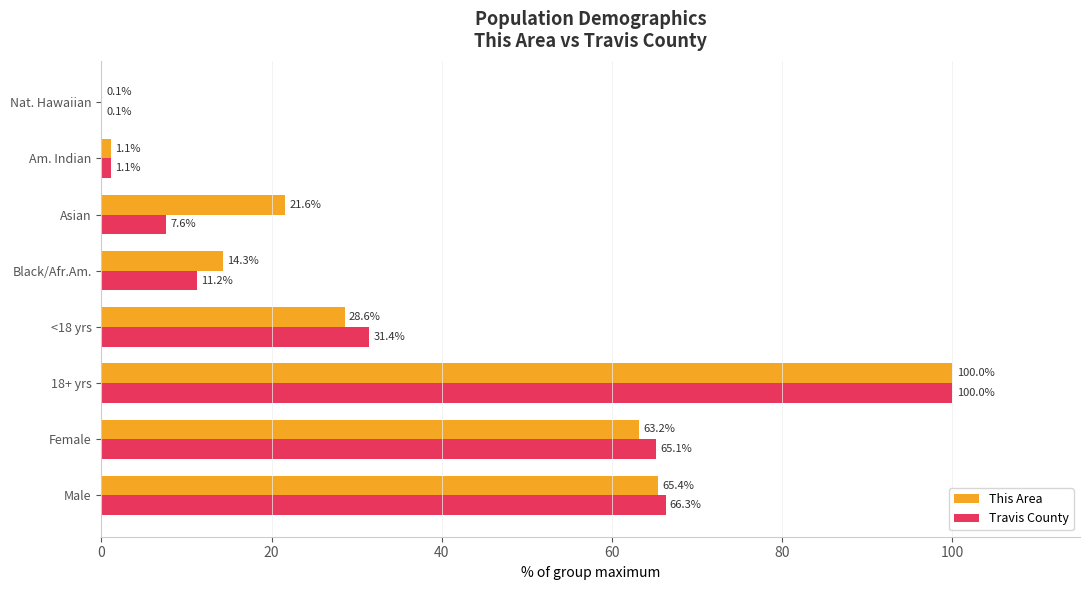

What is the approximate value of This Area at Black/Afr.Am.?

14.3